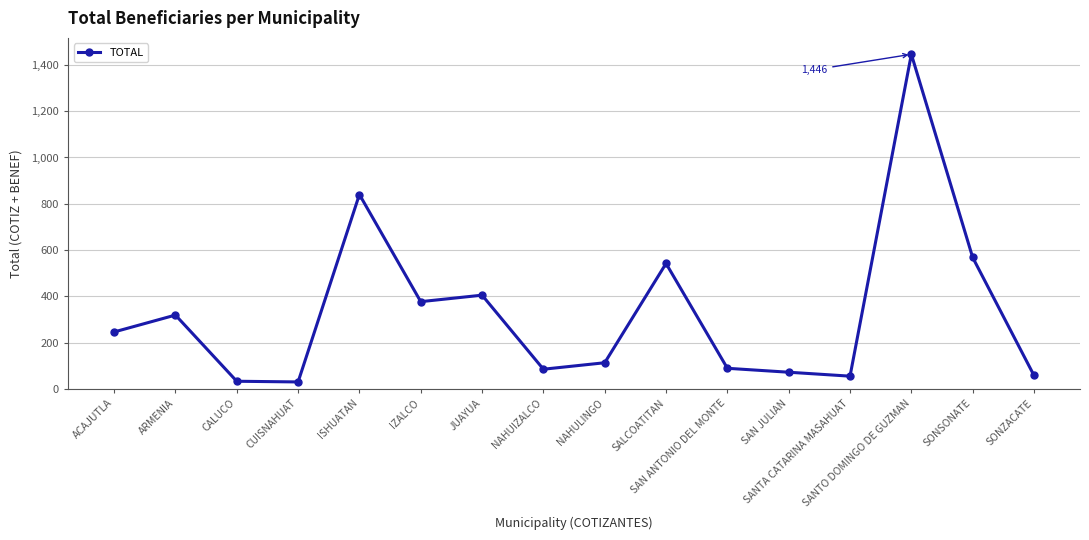

Does the chart have visible grid lines?

Yes